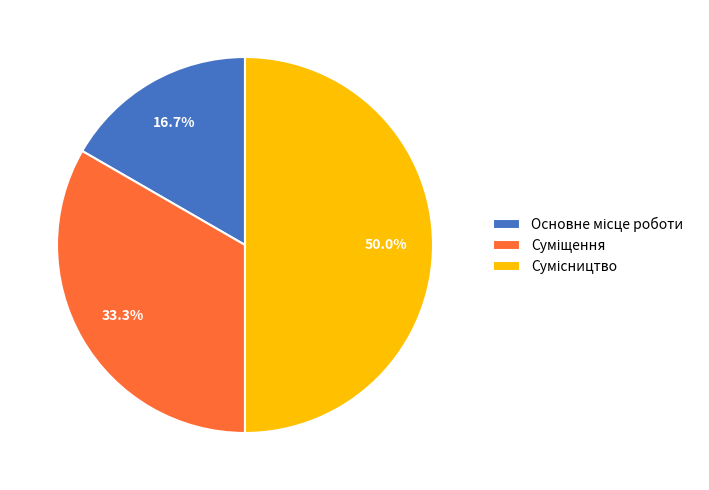

Count the number of slices in the pie.

3